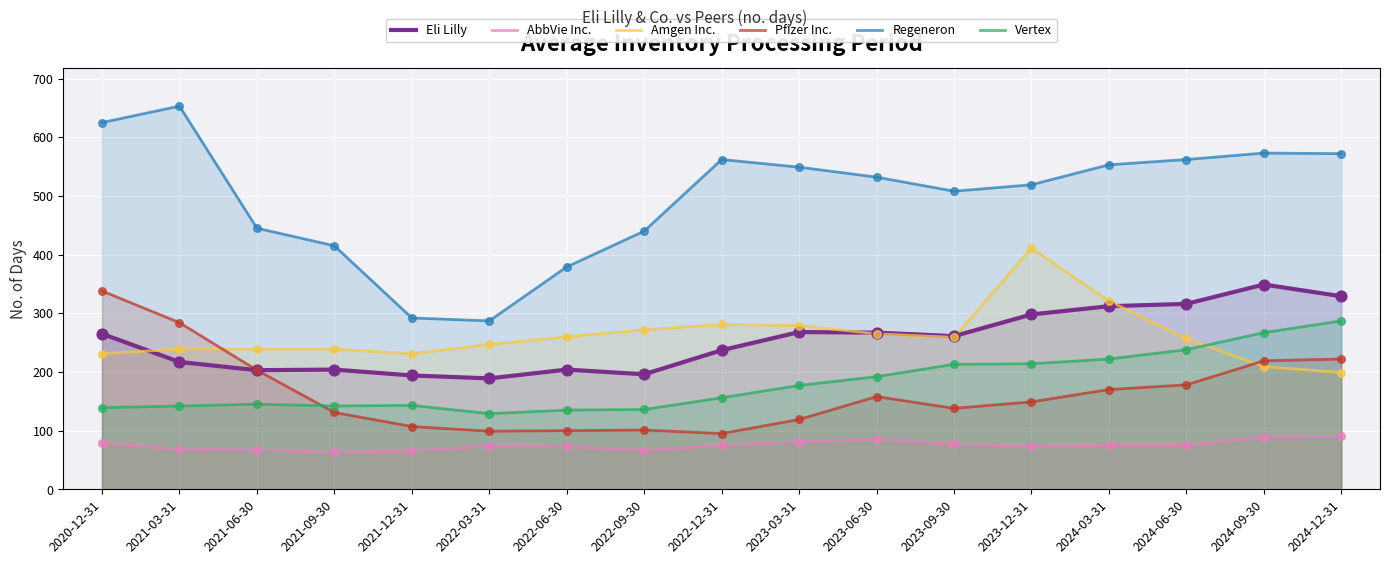

Which series has the largest total across all categories?

Regeneron